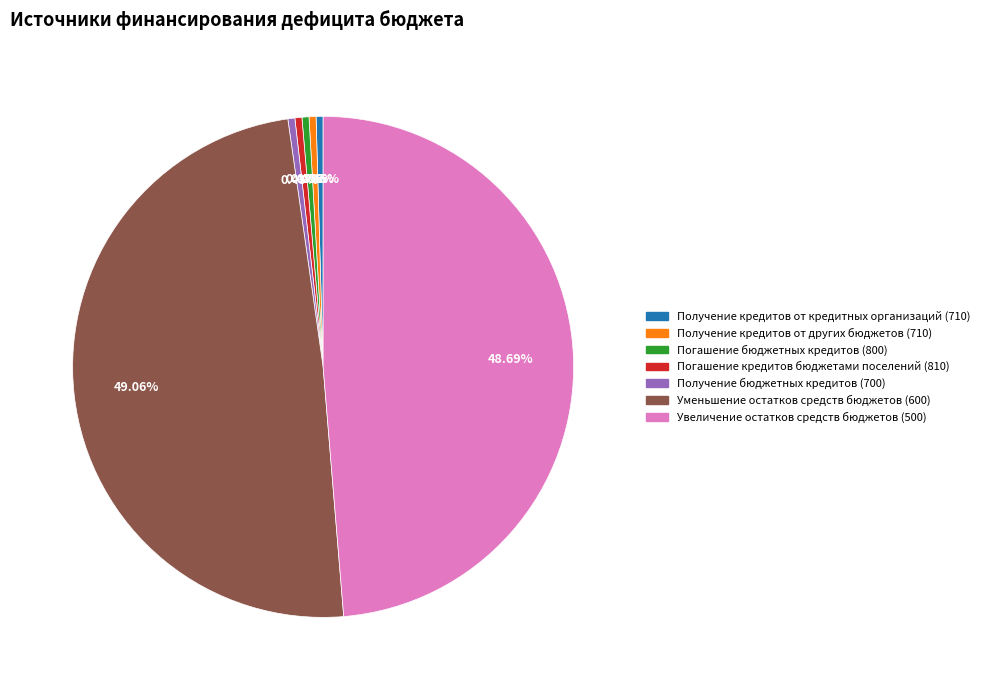

To the nearest percent, what is the combined percentage of Получение кредитов от кредитных организаций (710) and Получение бюджетных кредитов (700)?

1%